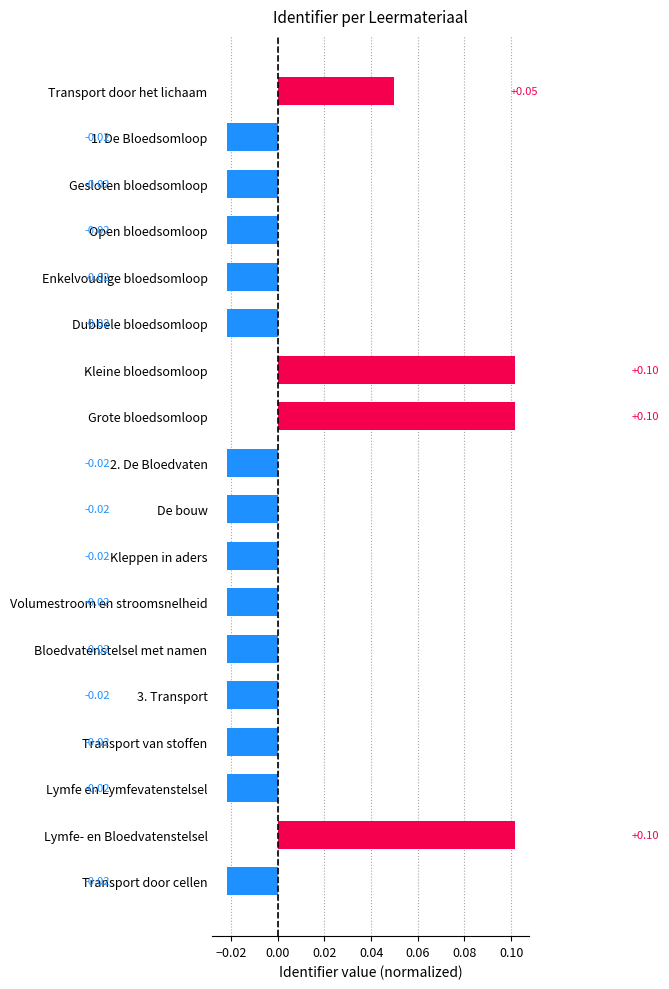

Does the chart contain any negative values?

Yes